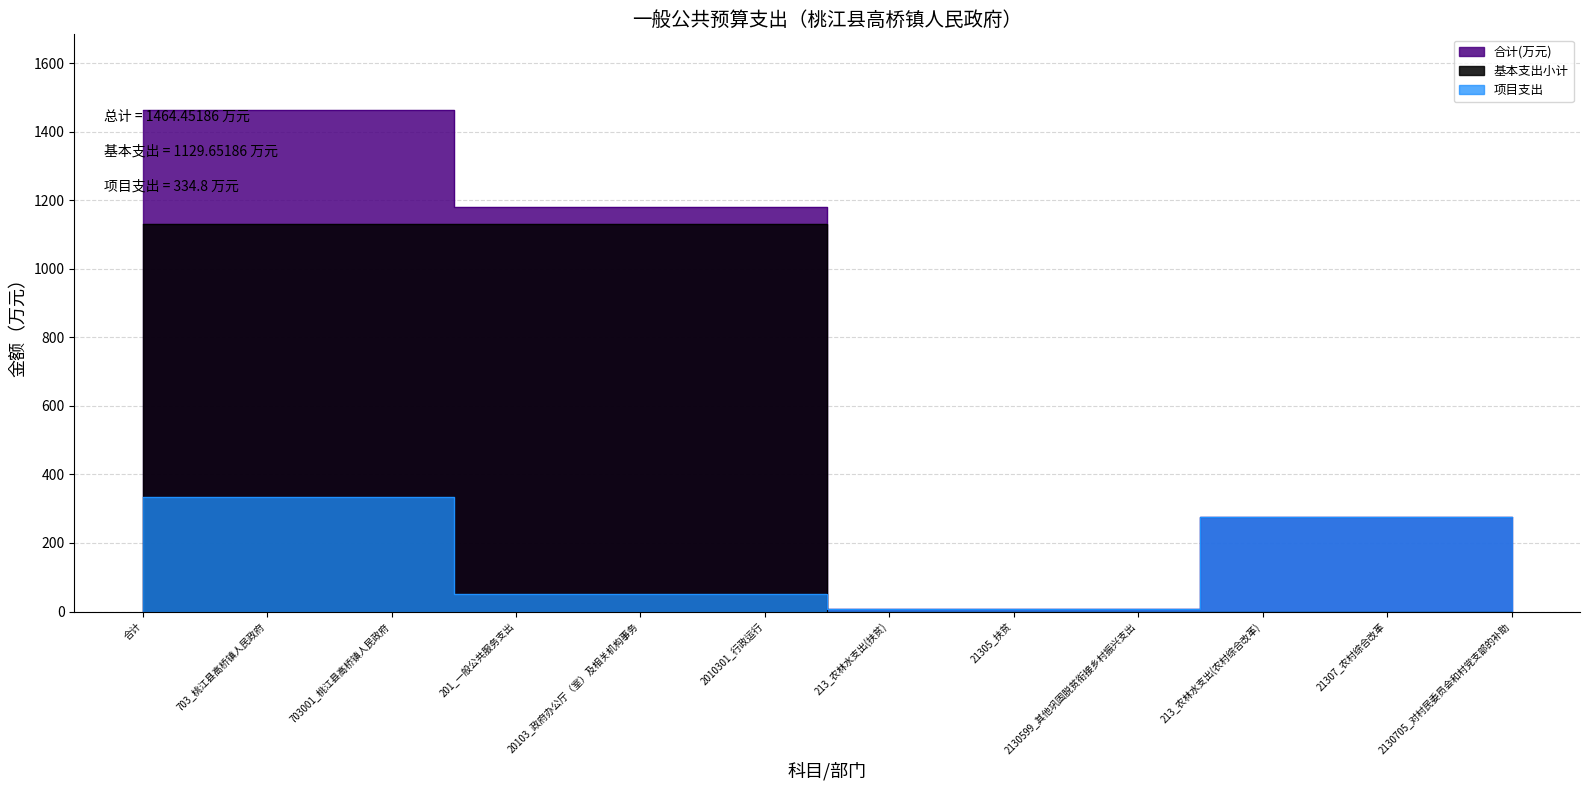

What is the spread (max minus min) of values at 703_桃江县高桥镇人民政府?

1129.7